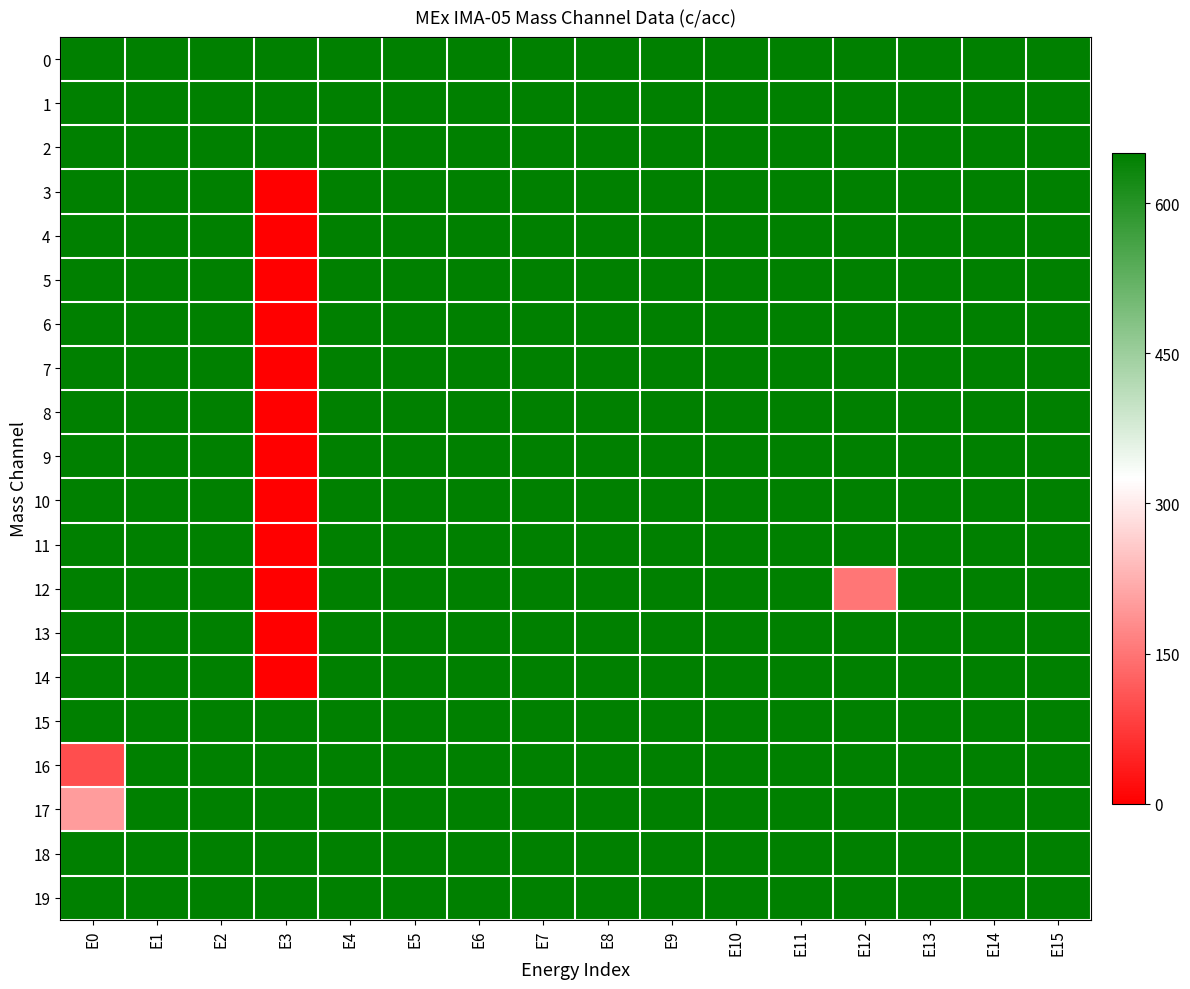

Reading left to right, what are all the values shown in this chart?

0: E0=650	E1=650	E2=650	E3=650	E4=650	E5=650	E6=650	E7=650	E8=650	E9=650	E10=650	E11=650	E12=650	E13=650	E14=650	E15=650
1: E0=650	E1=650	E2=650	E3=650	E4=650	E5=650	E6=650	E7=650	E8=650	E9=650	E10=650	E11=650	E12=650	E13=650	E14=650	E15=650
2: E0=650	E1=650	E2=650	E3=650	E4=650	E5=650	E6=650	E7=650	E8=650	E9=650	E10=650	E11=650	E12=650	E13=650	E14=650	E15=650
3: E0=650	E1=650	E2=650	E3=0	E4=650	E5=650	E6=650	E7=650	E8=650	E9=650	E10=650	E11=650	E12=650	E13=650	E14=650	E15=650
4: E0=650	E1=650	E2=650	E3=0	E4=650	E5=650	E6=650	E7=650	E8=650	E9=650	E10=650	E11=650	E12=650	E13=650	E14=650	E15=650
5: E0=650	E1=650	E2=650	E3=0	E4=650	E5=650	E6=650	E7=650	E8=650	E9=650	E10=650	E11=650	E12=650	E13=650	E14=650	E15=650
6: E0=650	E1=650	E2=650	E3=0	E4=650	E5=650	E6=650	E7=650	E8=650	E9=650	E10=650	E11=650	E12=650	E13=650	E14=650	E15=650
7: E0=650	E1=650	E2=650	E3=0	E4=650	E5=650	E6=650	E7=650	E8=650	E9=650	E10=650	E11=650	E12=650	E13=650	E14=650	E15=650
8: E0=650	E1=650	E2=650	E3=0	E4=650	E5=650	E6=650	E7=650	E8=650	E9=650	E10=650	E11=650	E12=650	E13=650	E14=650	E15=650
9: E0=650	E1=650	E2=650	E3=0	E4=650	E5=650	E6=650	E7=650	E8=650	E9=650	E10=650	E11=650	E12=650	E13=650	E14=650	E15=650
10: E0=650	E1=650	E2=650	E3=0	E4=650	E5=650	E6=650	E7=650	E8=650	E9=650	E10=650	E11=650	E12=650	E13=650	E14=650	E15=650
11: E0=650	E1=650	E2=650	E3=0	E4=650	E5=650	E6=650	E7=650	E8=650	E9=650	E10=650	E11=650	E12=650	E13=650	E14=650	E15=650
12: E0=650	E1=650	E2=650	E3=0	E4=650	E5=650	E6=650	E7=650	E8=650	E9=650	E10=650	E11=650	E12=150	E13=650	E14=650	E15=650
13: E0=650	E1=650	E2=650	E3=0	E4=650	E5=650	E6=650	E7=650	E8=650	E9=650	E10=650	E11=650	E12=650	E13=650	E14=650	E15=650
14: E0=650	E1=650	E2=650	E3=0	E4=650	E5=650	E6=650	E7=650	E8=650	E9=650	E10=650	E11=650	E12=650	E13=650	E14=650	E15=650
15: E0=650	E1=650	E2=650	E3=650	E4=650	E5=650	E6=650	E7=650	E8=650	E9=650	E10=650	E11=650	E12=650	E13=650	E14=650	E15=650
16: E0=100	E1=650	E2=650	E3=650	E4=650	E5=650	E6=650	E7=650	E8=650	E9=650	E10=650	E11=650	E12=650	E13=650	E14=650	E15=650
17: E0=200	E1=650	E2=650	E3=650	E4=650	E5=650	E6=650	E7=650	E8=650	E9=650	E10=650	E11=650	E12=650	E13=650	E14=650	E15=650
18: E0=650	E1=650	E2=650	E3=650	E4=650	E5=650	E6=650	E7=650	E8=650	E9=650	E10=650	E11=650	E12=650	E13=650	E14=650	E15=650
19: E0=650	E1=650	E2=650	E3=650	E4=650	E5=650	E6=650	E7=650	E8=650	E9=650	E10=650	E11=650	E12=650	E13=650	E14=650	E15=650